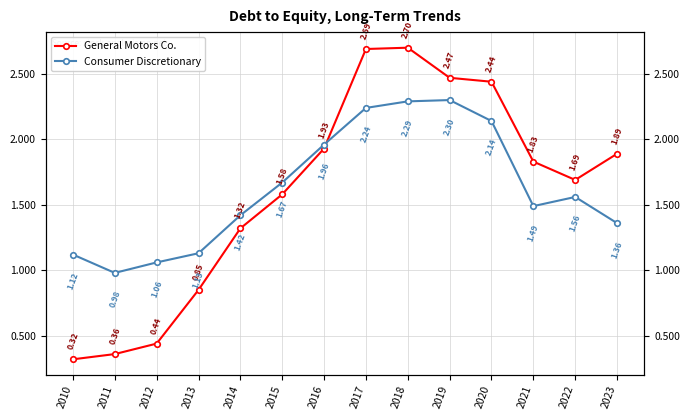

Does the chart display data point markers on the line(s)?

Yes